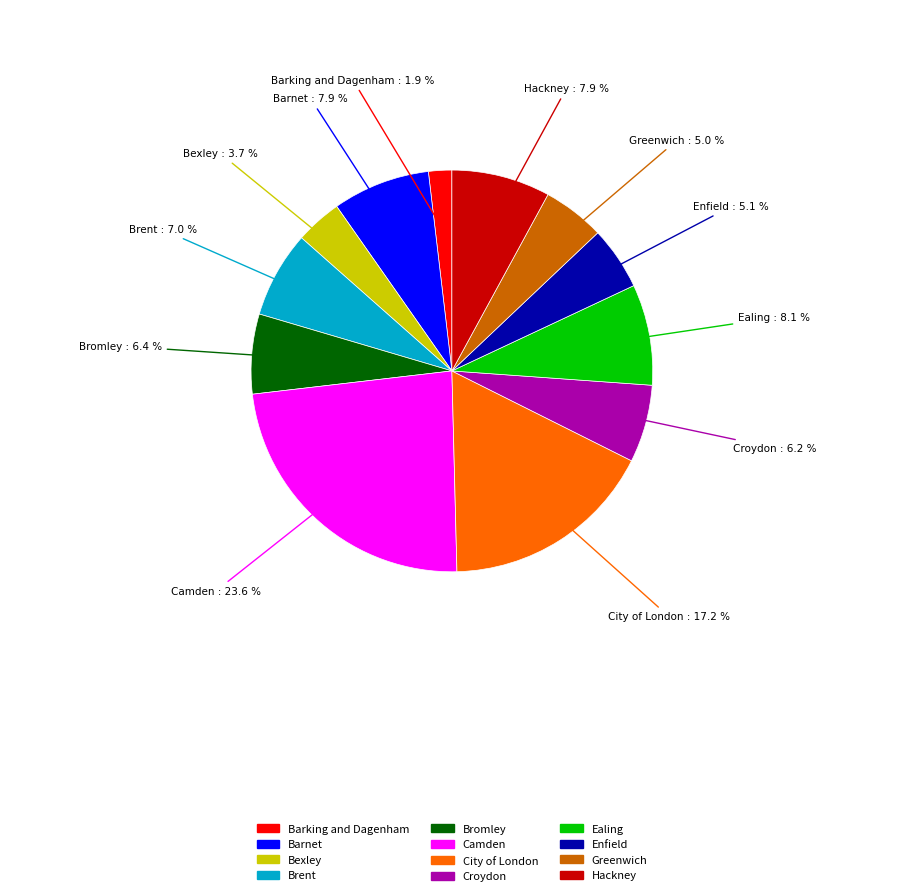

To the nearest percent, what portion does Hackney represent?

8%